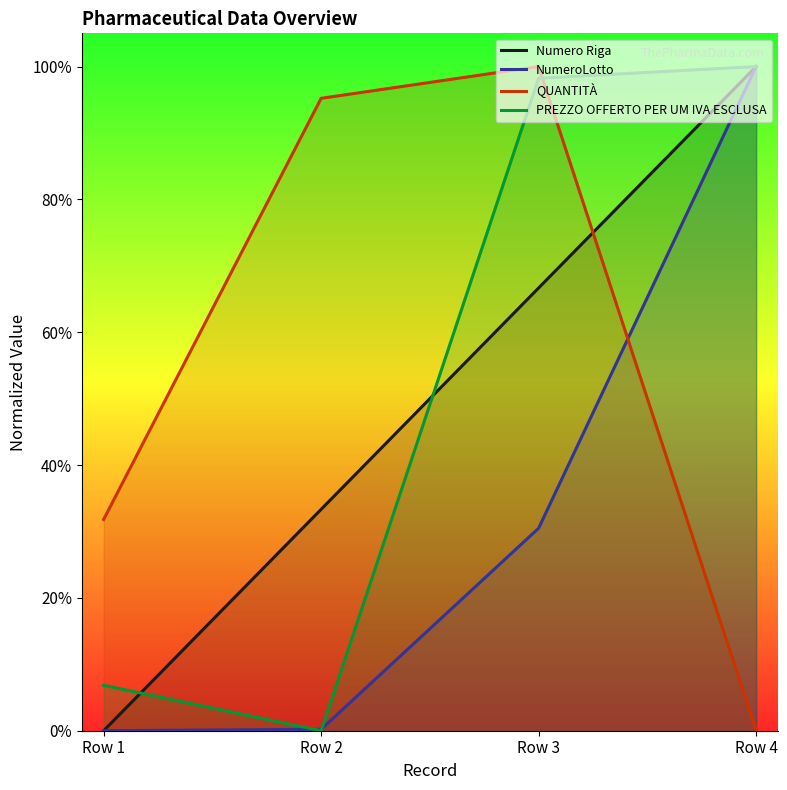

Is it true that NumeroLotto equals 1.7 at Row 4?

False